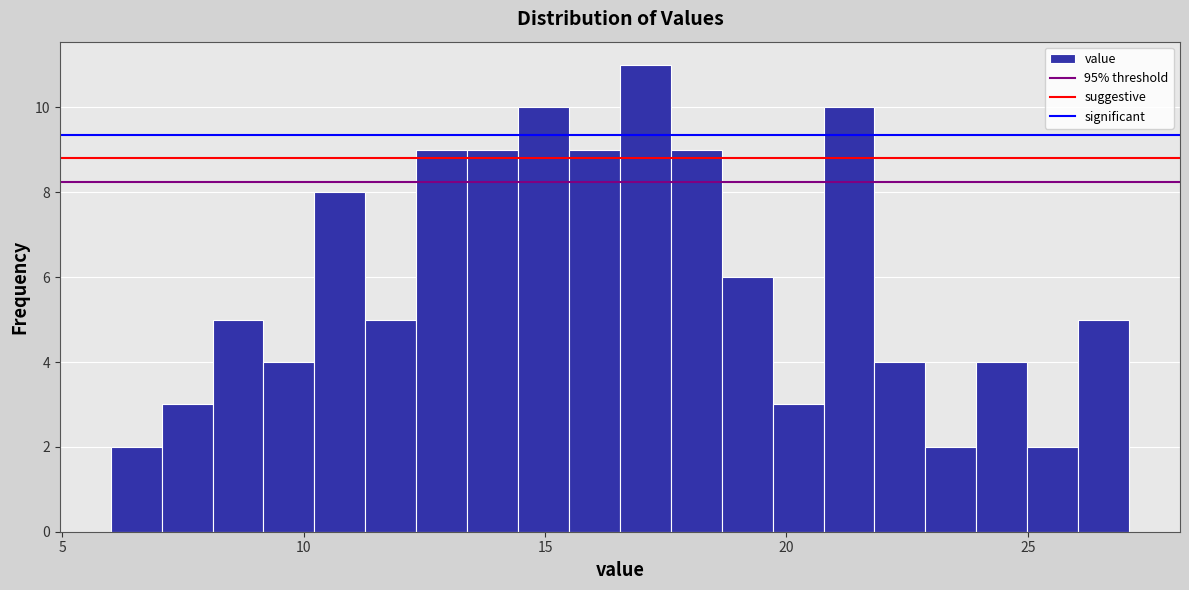

Around what value on the x-axis is the tallest bar? Give the approximate position of its centre, as read against the axis.

17.0